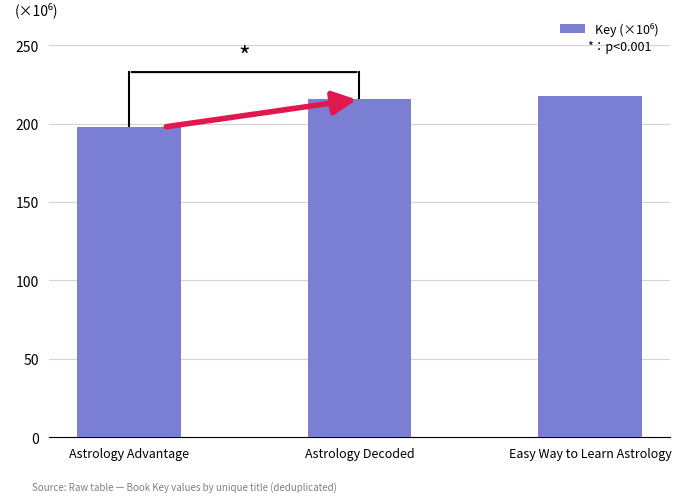

What is the approximate value at Astrology Advantage?

197.7